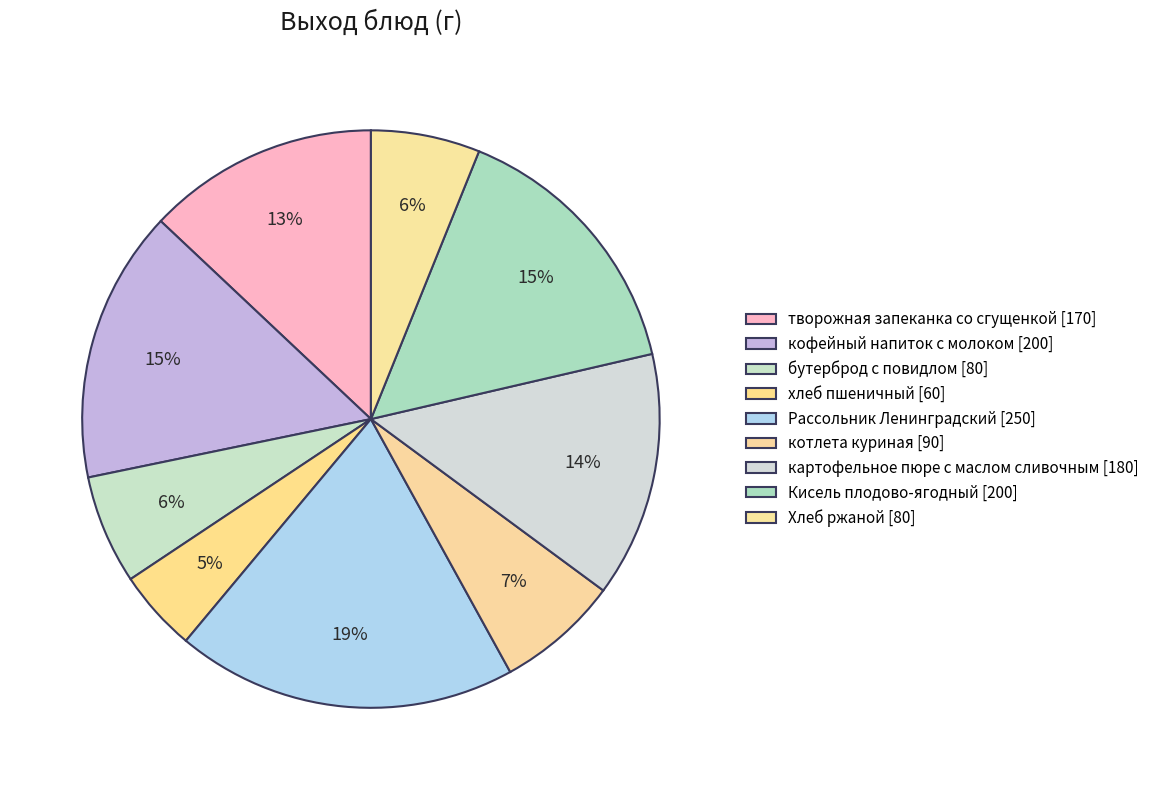

Approximately how many times larger is the value at Кисель плодово-ягодный compared to Хлеб ржаной?

2.5